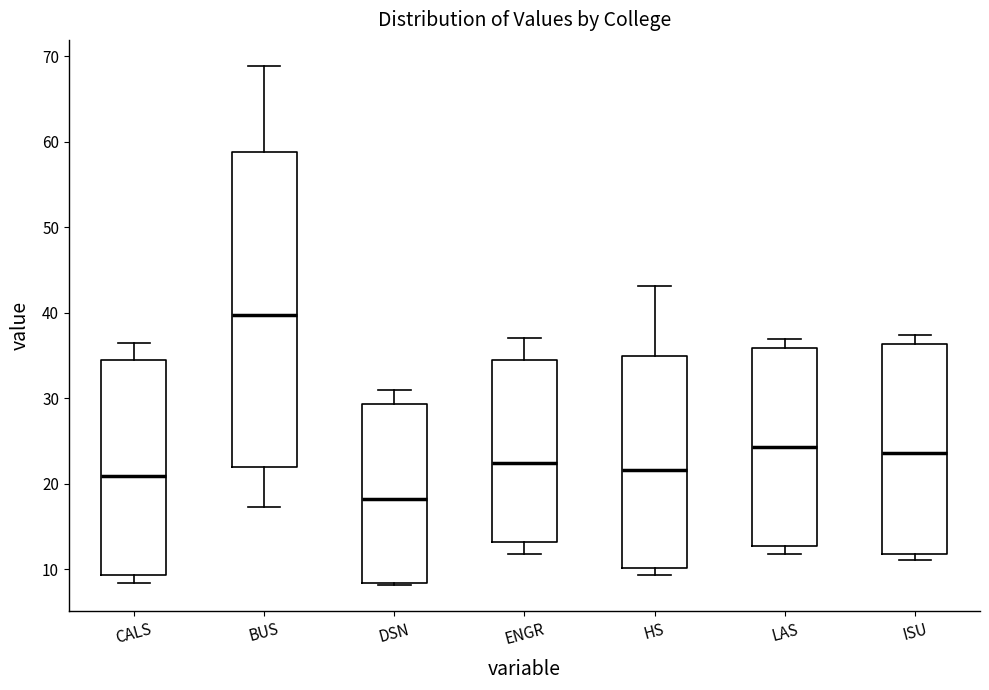

Reading left to right, read every box against the y-axis: the position of its median line, the range the box covers, and the ends of its whiskers. The values are not printed on the chart, so give them approximately, as read against the axis.

CALS: median 21, box 9 to 34, whiskers 8 to 37
BUS: median 40, box 22 to 59, whiskers 17 to 69
DSN: median 18, box 8 to 29, whiskers 8 (just below the box's lower edge) to 31
ENGR: median 22, box 13 to 35, whiskers 12 to 37
HS: median 22, box 10 to 35, whiskers 9 to 43
LAS: median 24, box 13 to 36, whiskers 12 to 37
ISU: median 24, box 12 to 36, whiskers 11 to 37